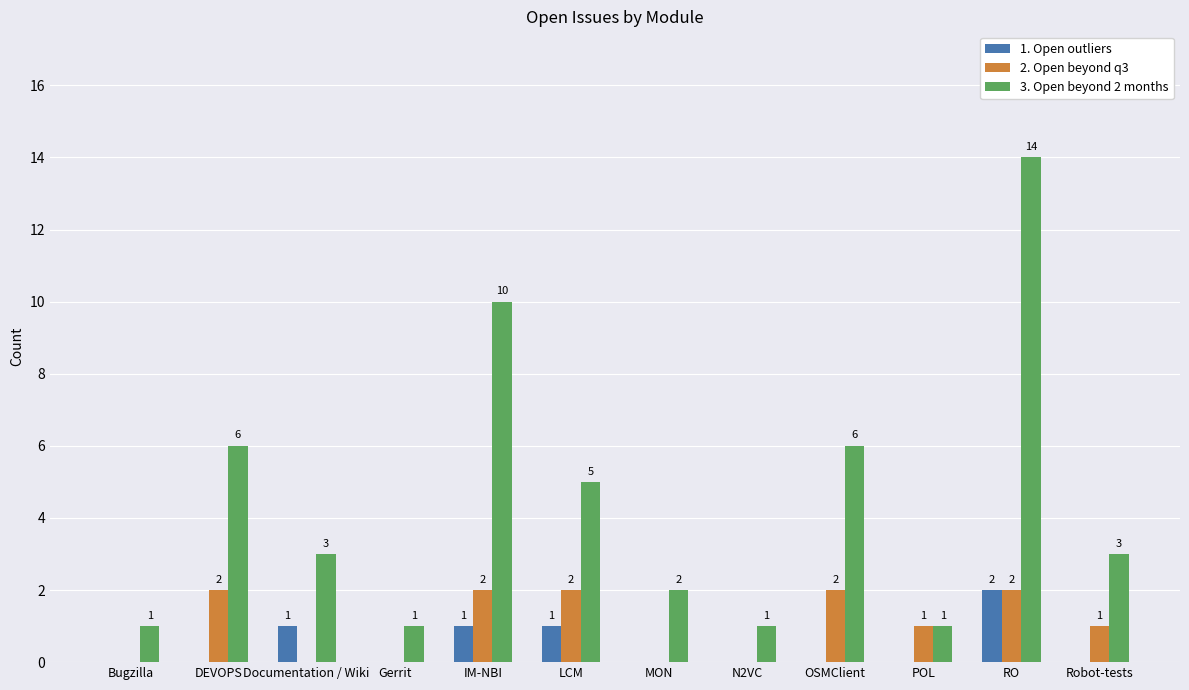

At which category is the sum across all series the highest?

RO